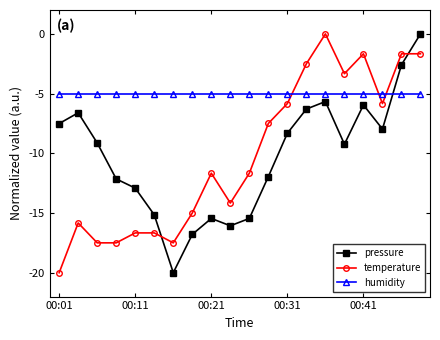

What is the difference between the maximum and second lowest values in the temperature series?

17.5